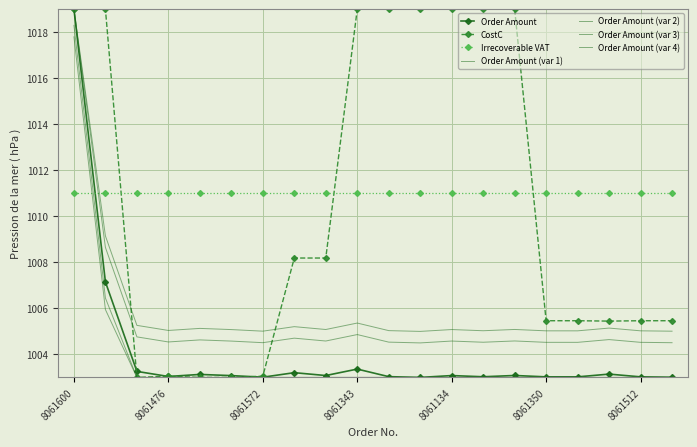

What is the maximum value shown in the chart?

1019.0